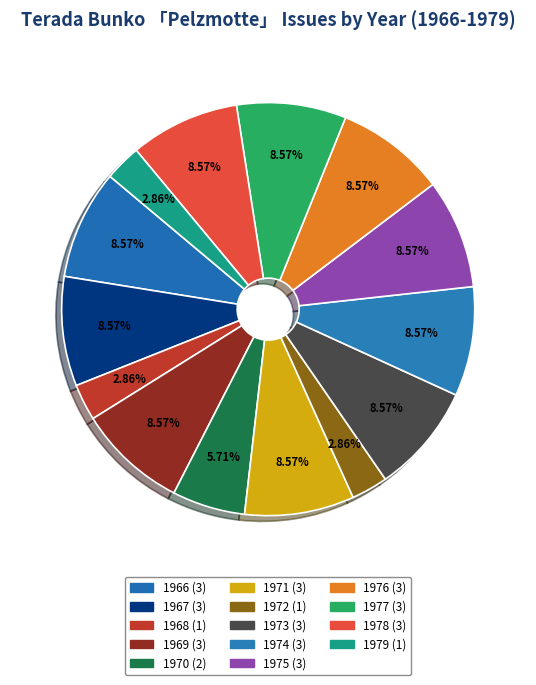

How much of the chart is everything except 1971?

91.4%